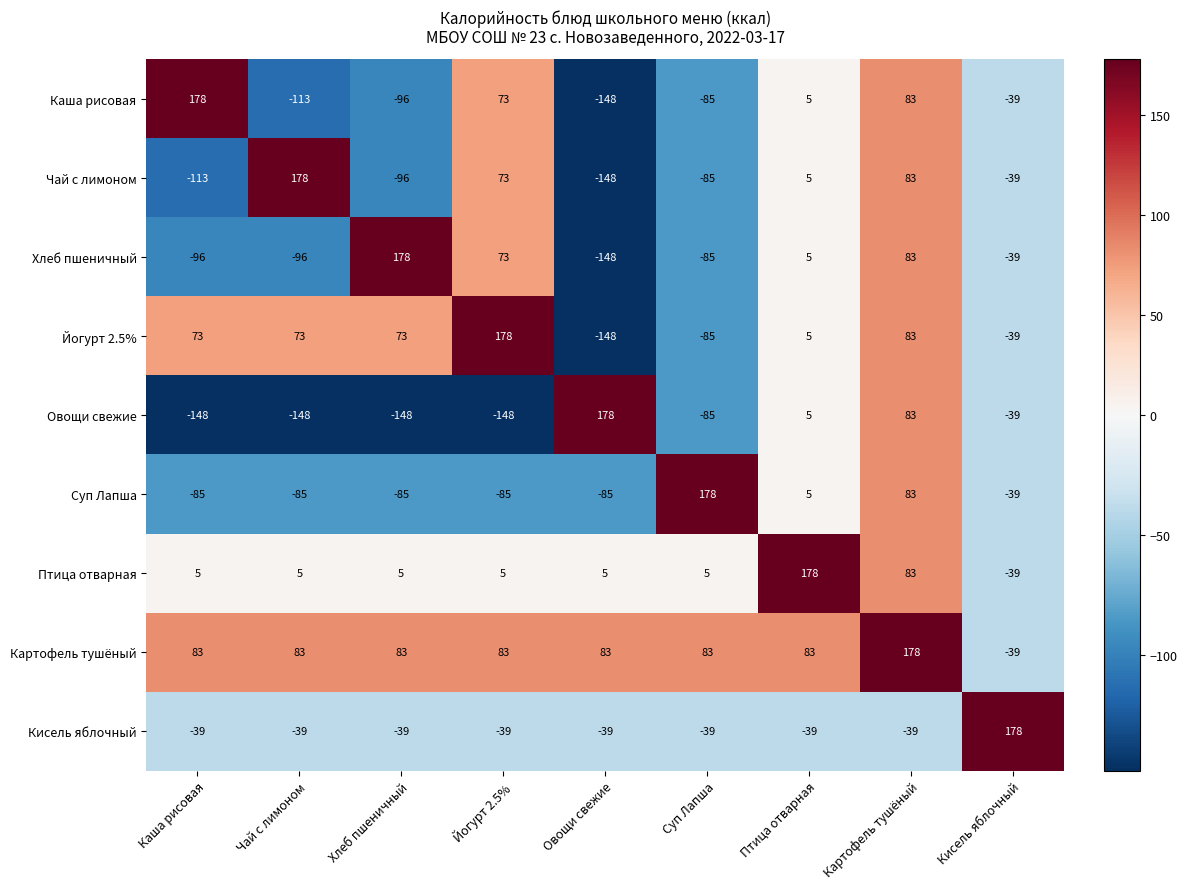

What is the difference between the Суп Лапша values at Птица отварная and Йогурт 2.5%?

90